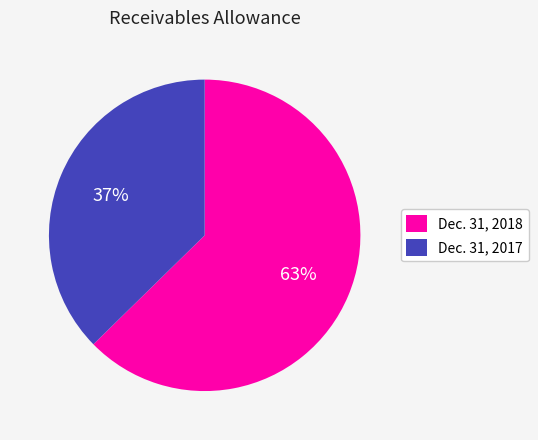

How many slices are in this pie chart?

2